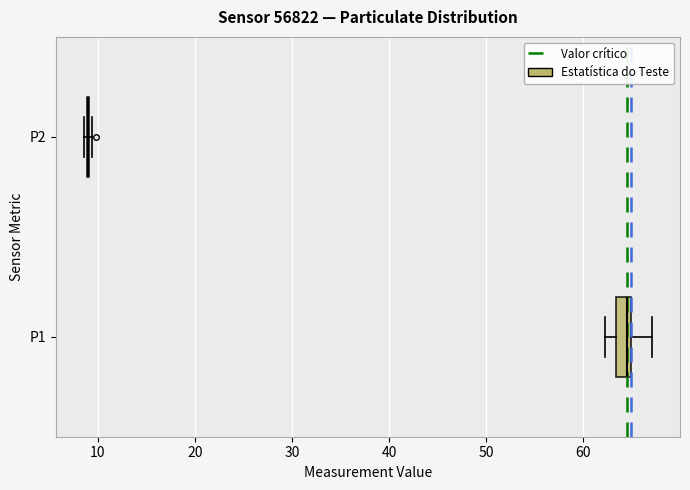

Reading bottom to top, read every box against the x-axis: the position of its median line, the range the box covers, and the ends of its whiskers. The values are not printed on the chart, so give them approximately, as read against the axis.

P1: median 64, box 63 to 65, whiskers 62 to 67
P2: box collapsed to a line at 9, whiskers 9 to 9